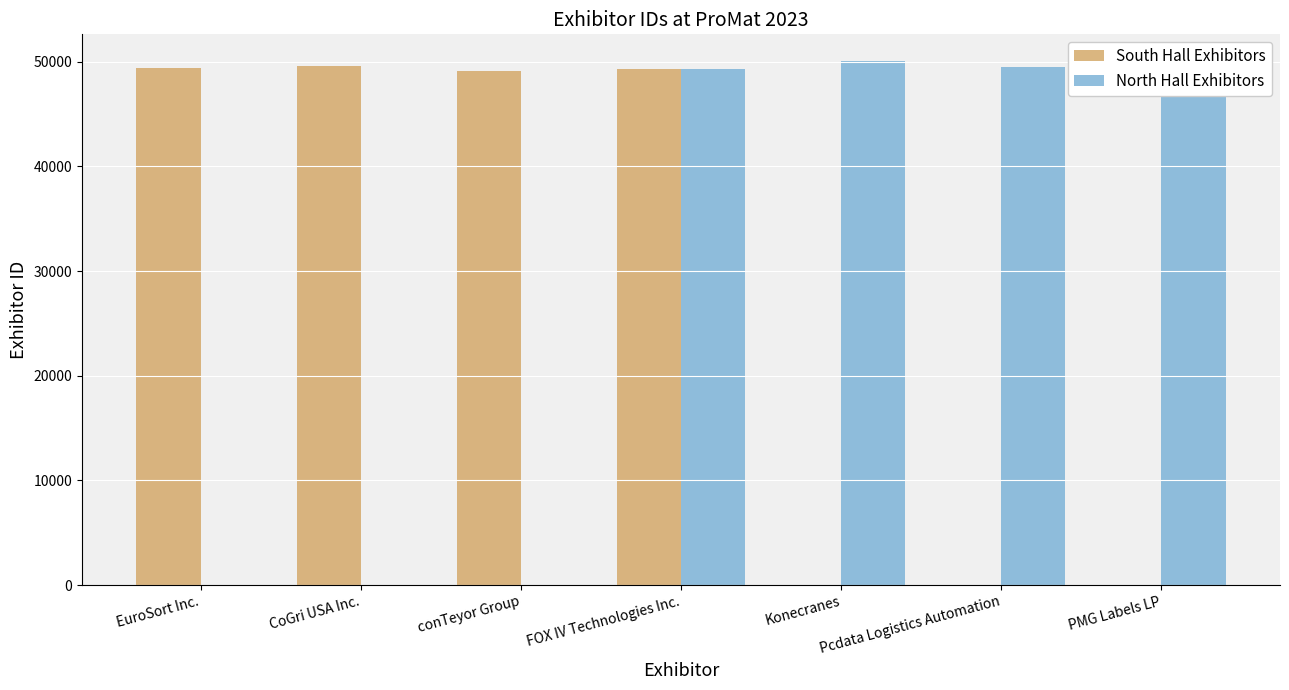

What is the greatest value displayed?

50101